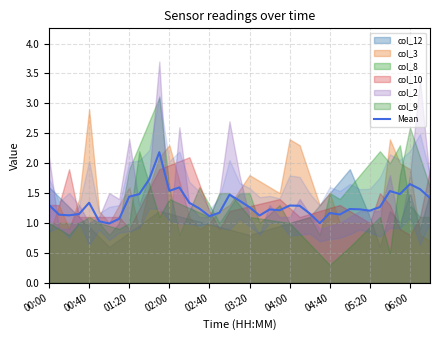

What is the lowest value of the Mean series?

1.0